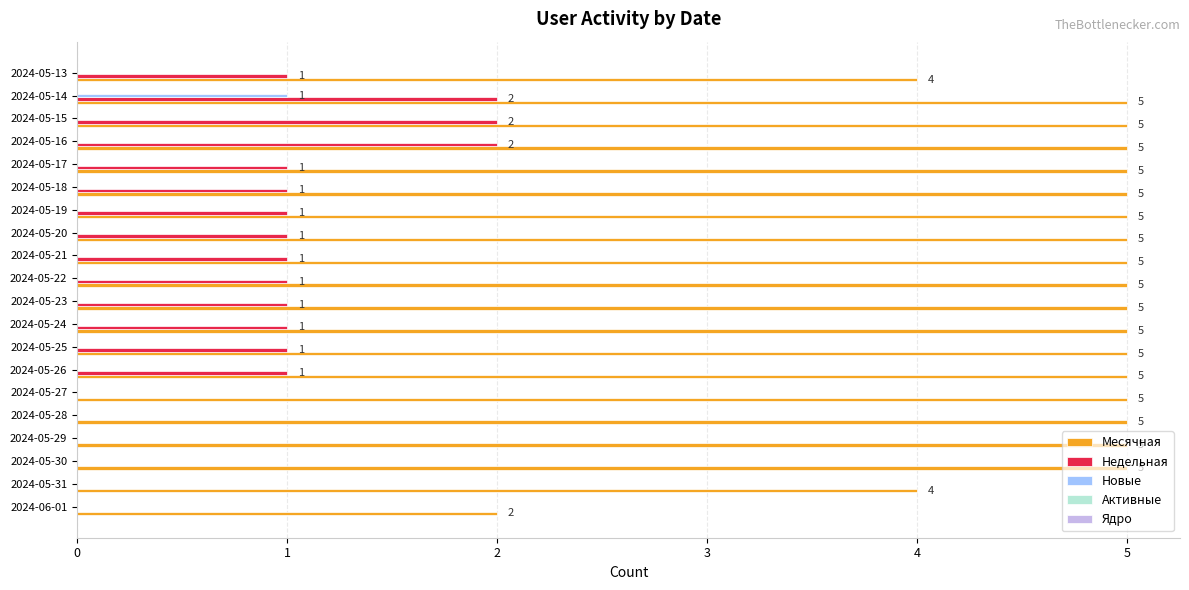

The Новые series shows 1 at 2024-05-25. True or false?

False